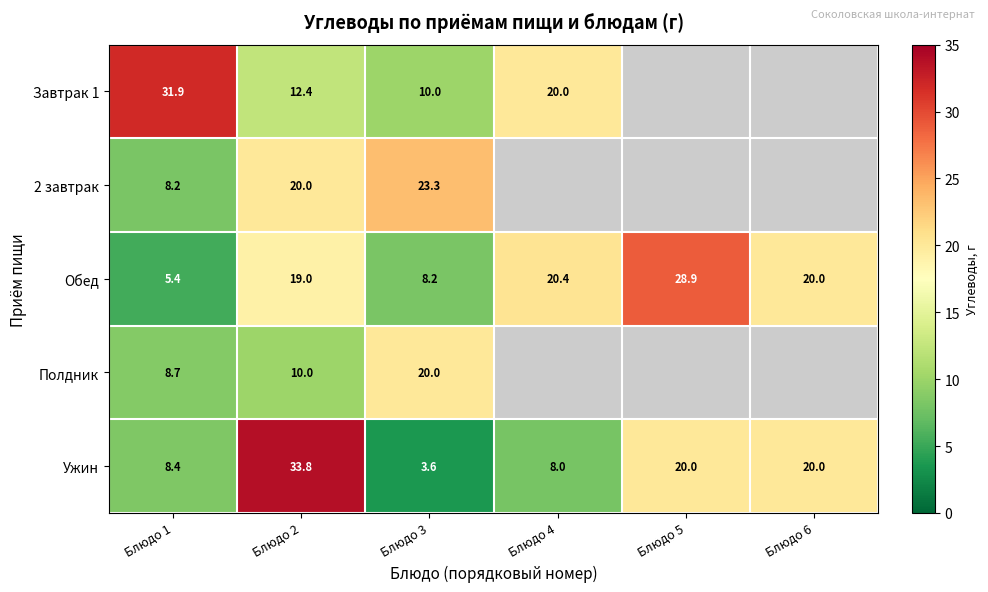

Count the number of categories in the chart.

6